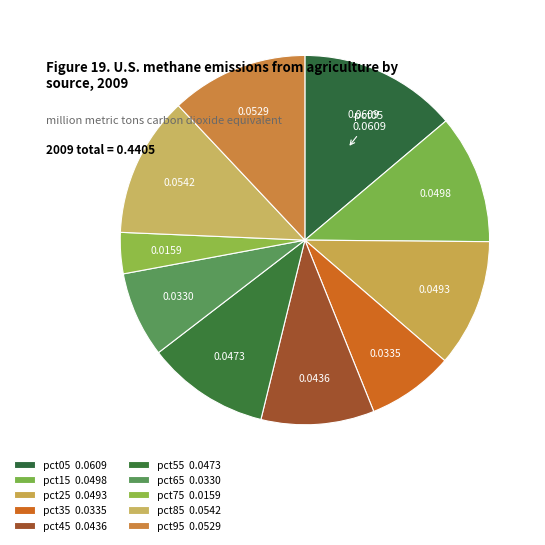

To the nearest percent, what portion does pct05 represent?

14%